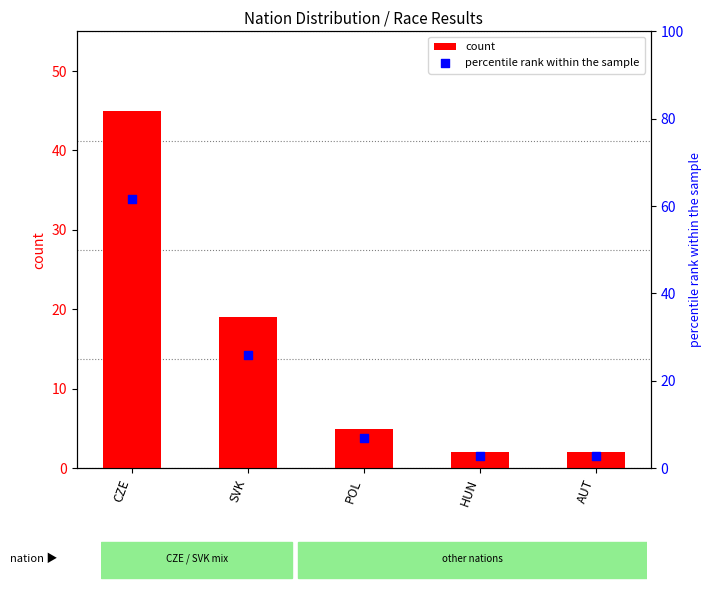

Is the value of percentile rank within the sample at CZE greater than the value of count at SVK?

Yes